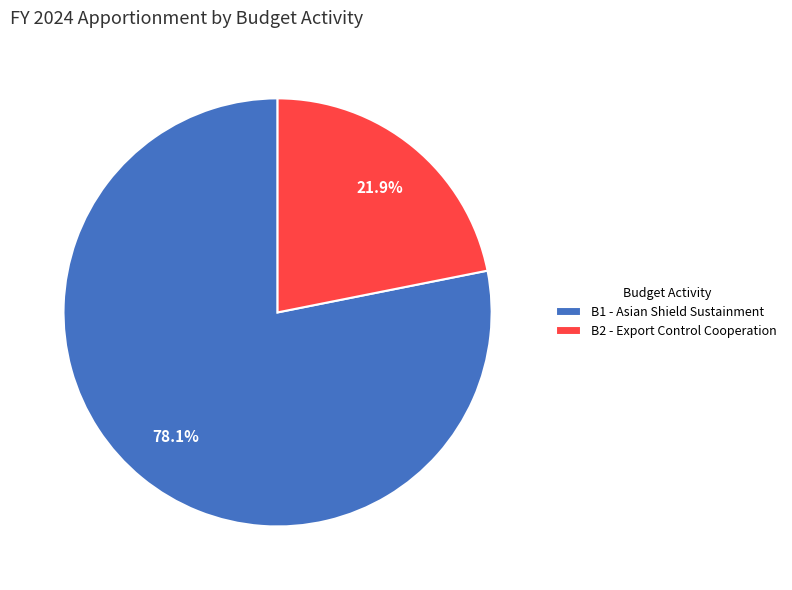

To the nearest percent, what is the combined percentage of B1 - Asian Shield Sustainment and B2 - Export Control Cooperation?

100%